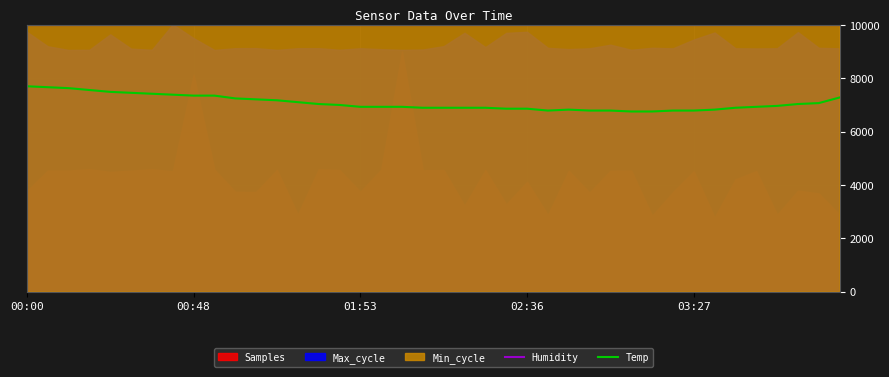

What is the sum of the Temp values at 19 and 11?

14105.0